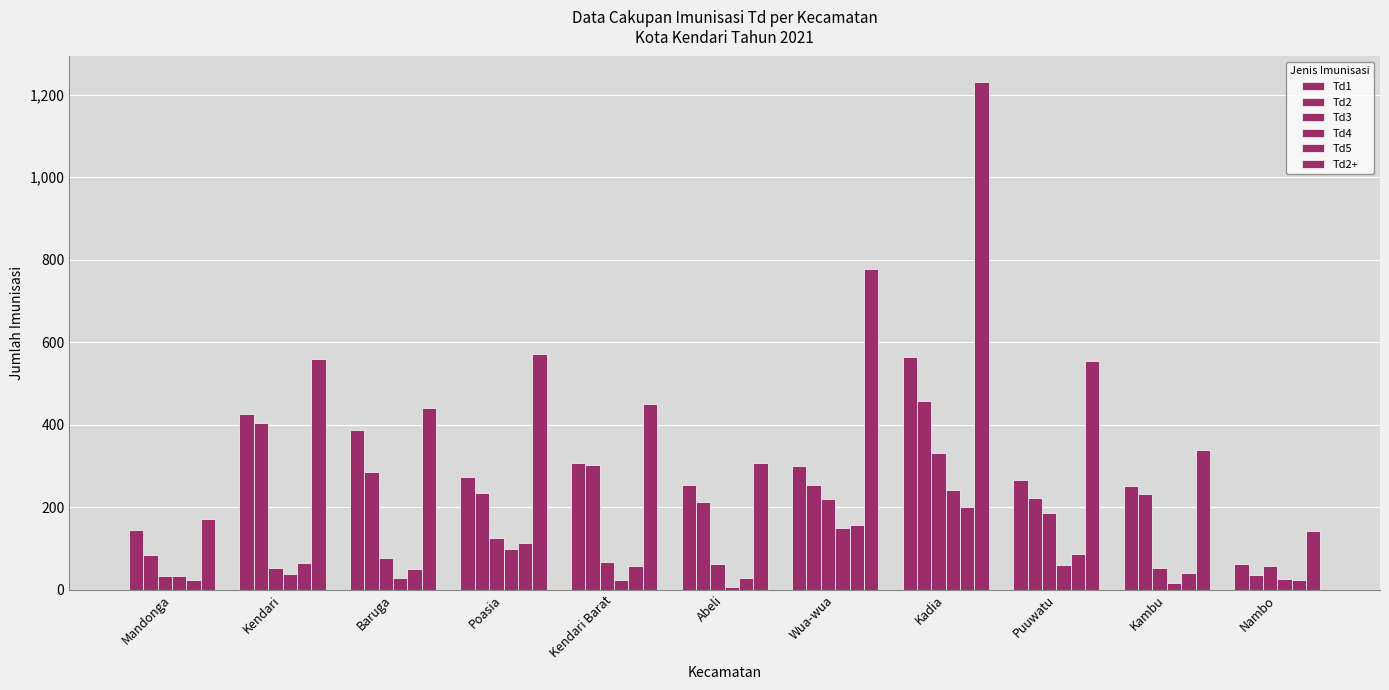

Are the bars horizontal?

No